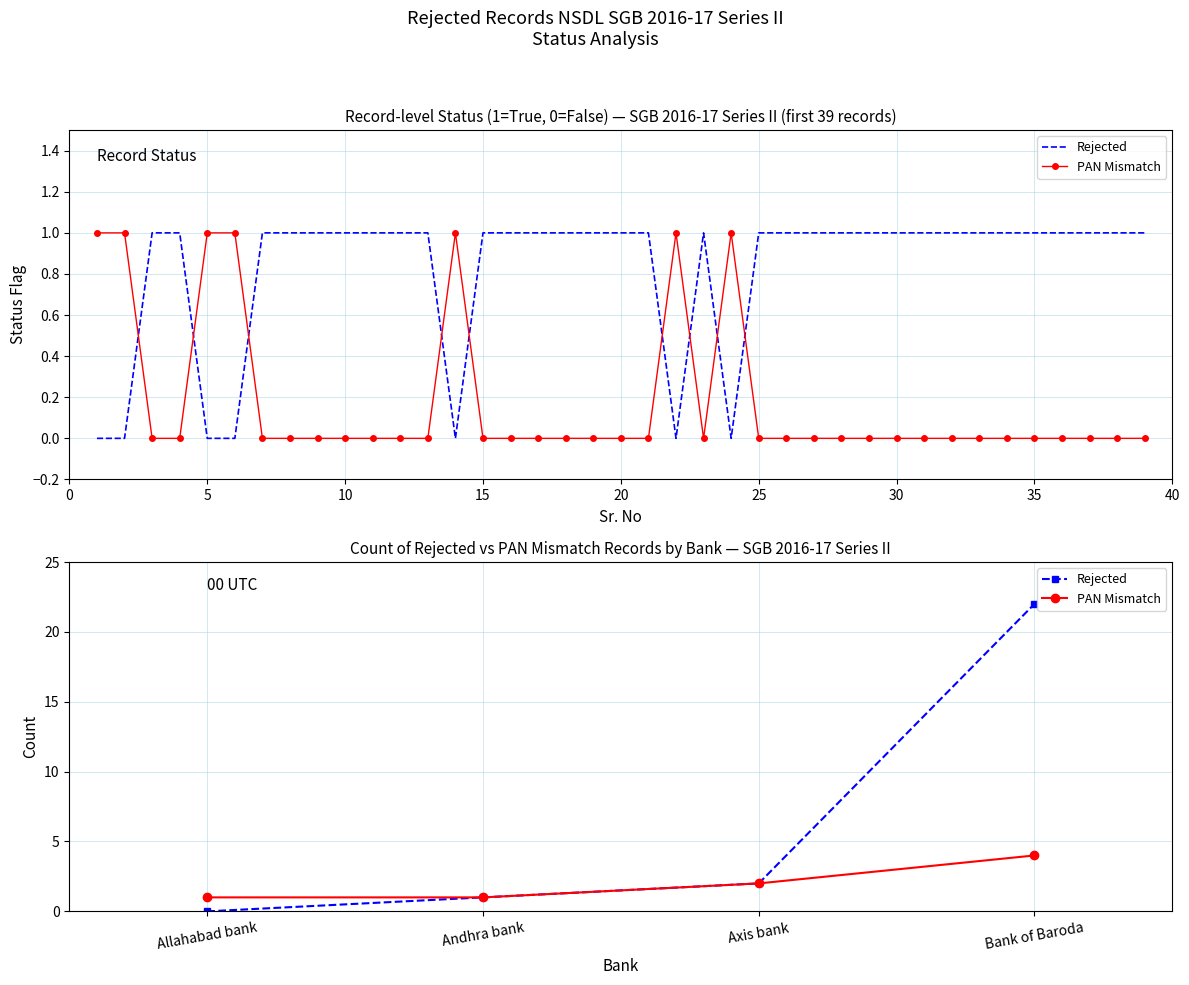

True or false: PAN Mismatch and Rejected cross at least once.

False